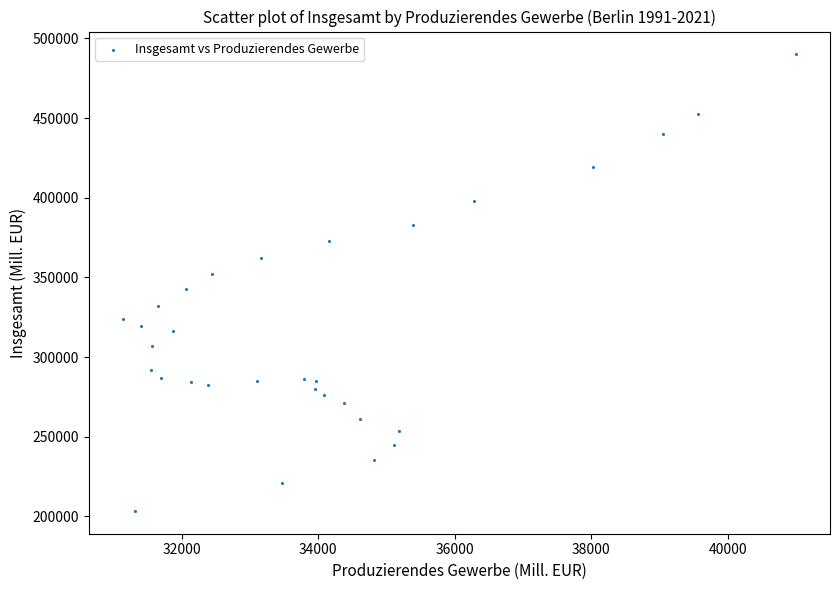

What is the range of X values (max minus min)?

9875.9